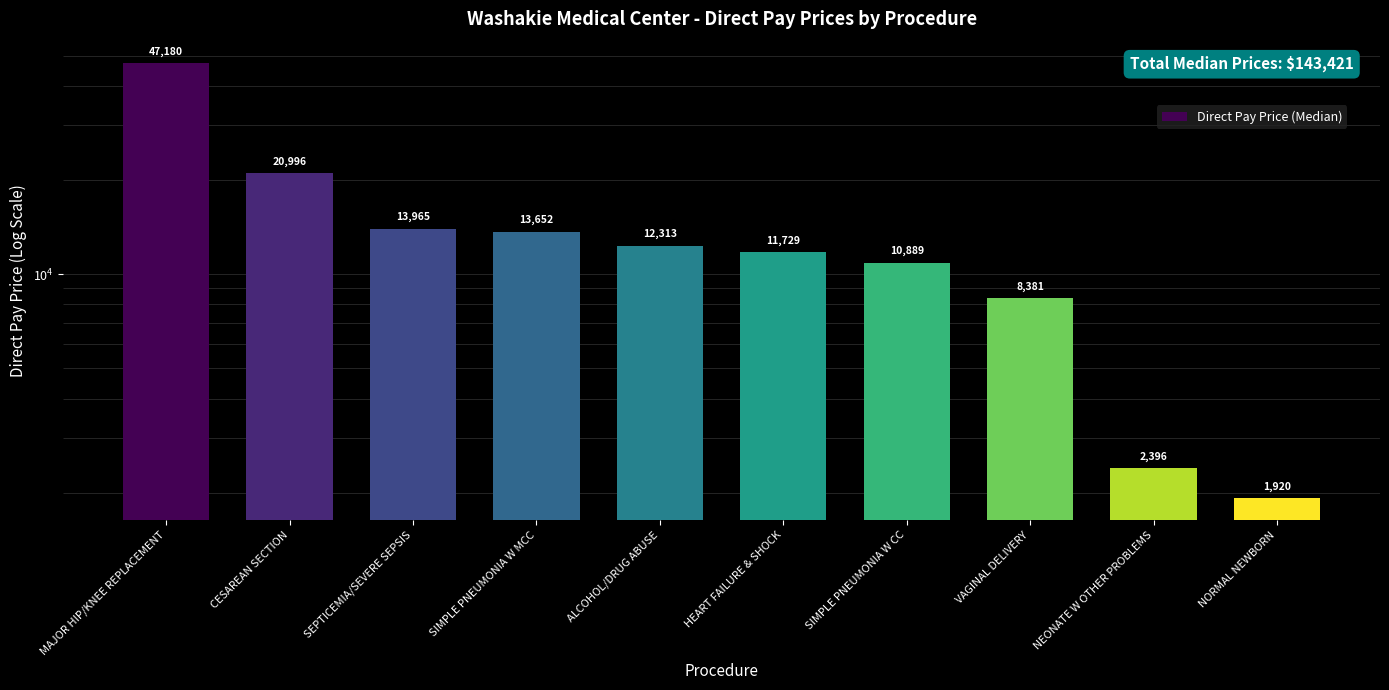

What is the sum of all values?

143421